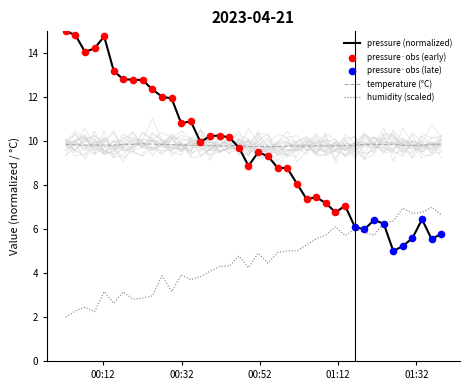

Which series has the largest total across all categories?

temperature